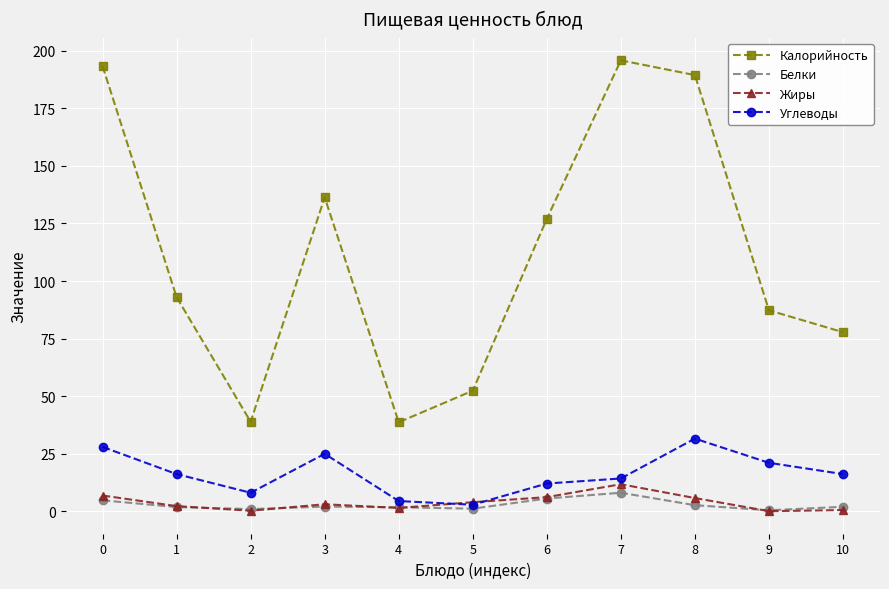

How many values in the Углеводы series exceed 16?

6